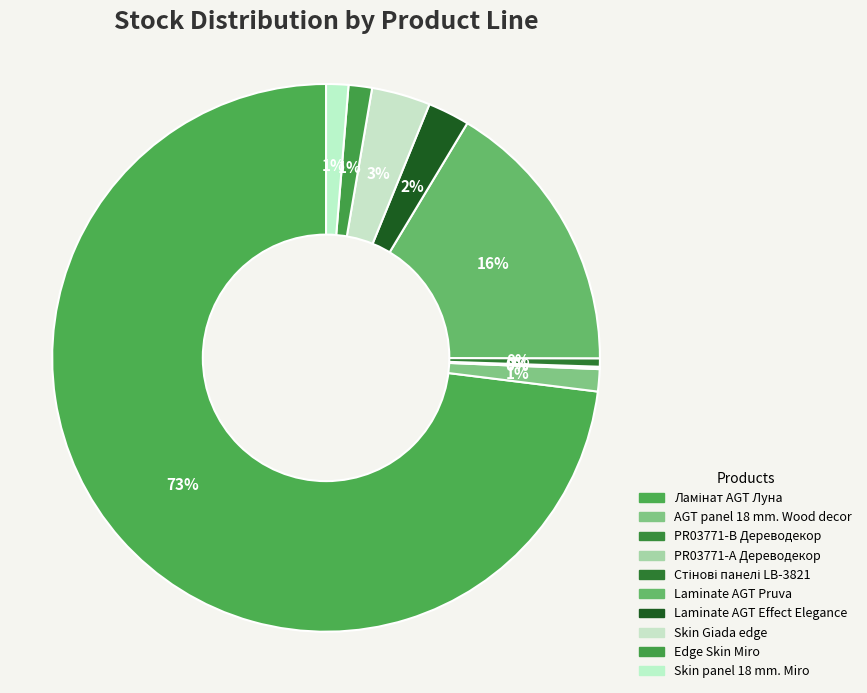

How many slices are in this pie chart?

10